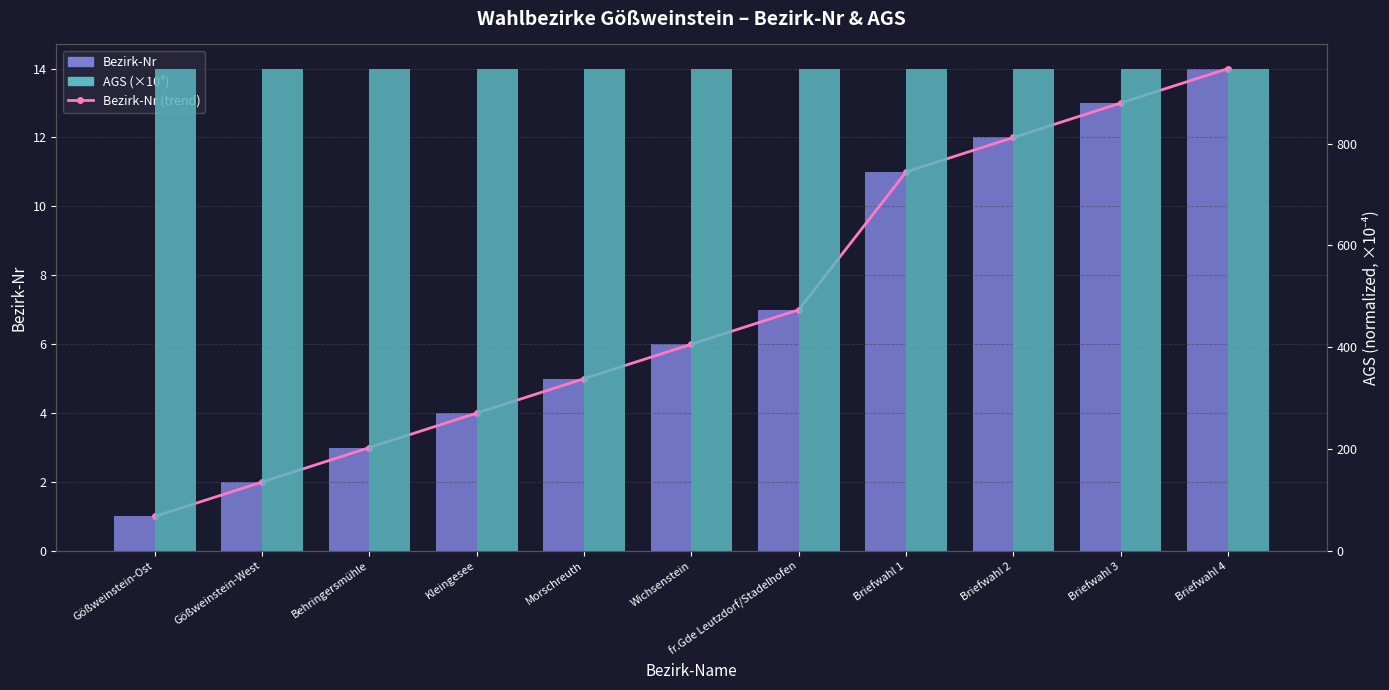

What is the label of the 1st bar from the left?

Gößweinstein-Ost